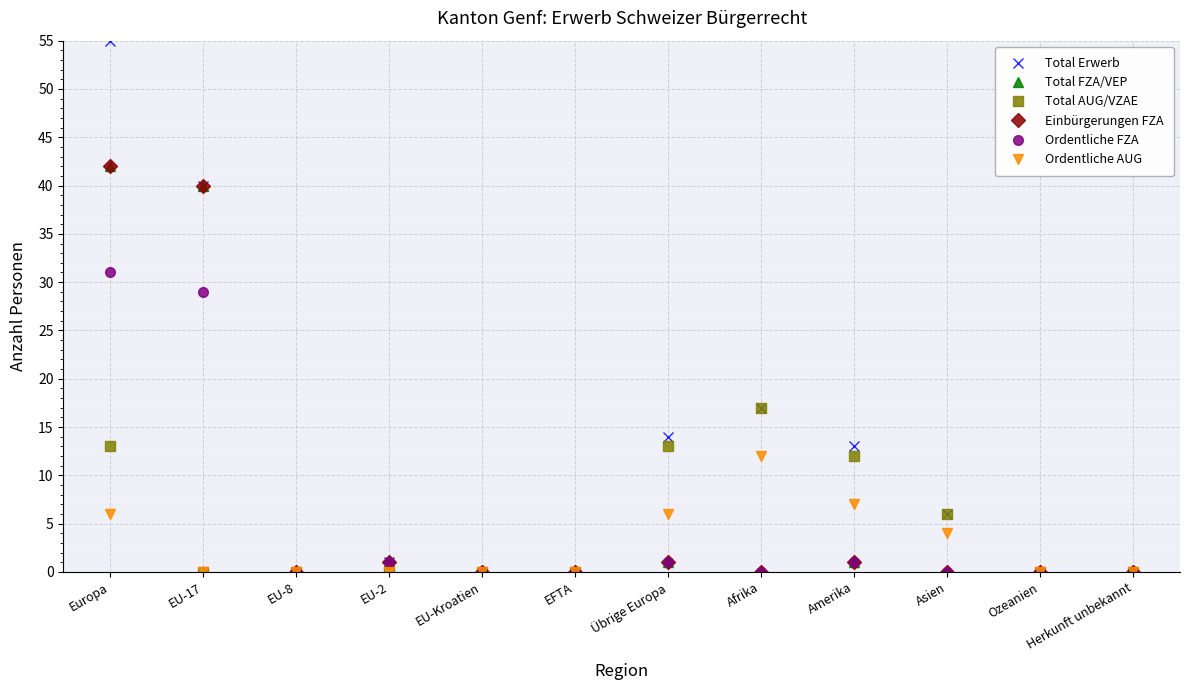

Is it true that Total Erwerb equals 0 at EFTA?

True